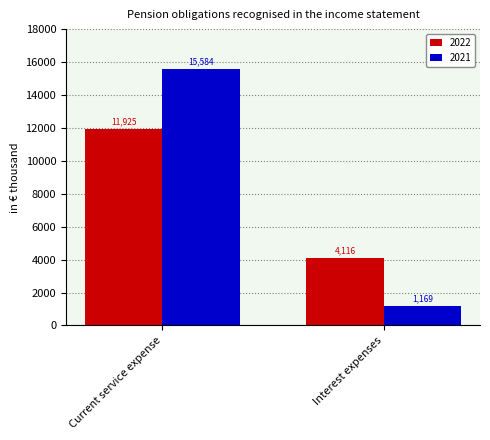

Which category has the lowest value in the 2022 series?

Interest expenses